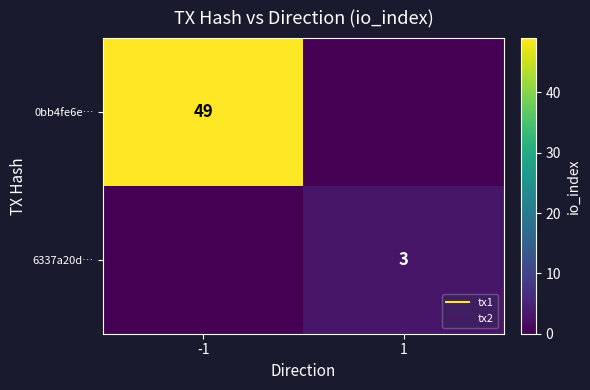

List the series in order of their peak value, lowest first.

6337a20d…, 0bb4fe6e…